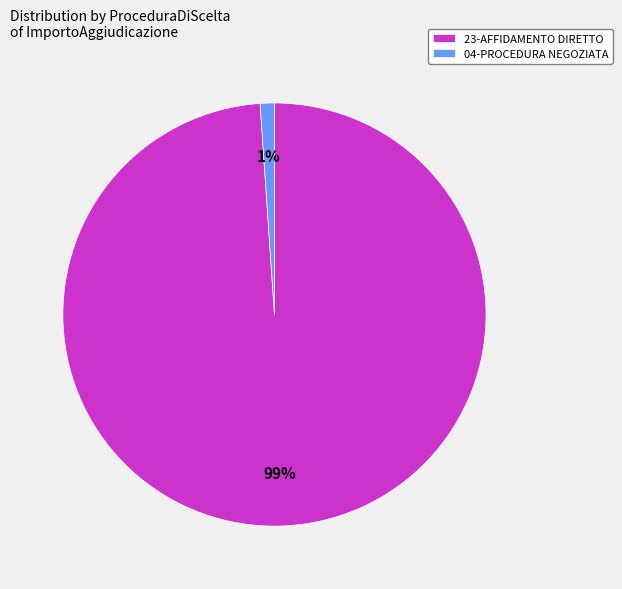

Which category has the biggest portion of the pie?

23-AFFIDAMENTO DIRETTO